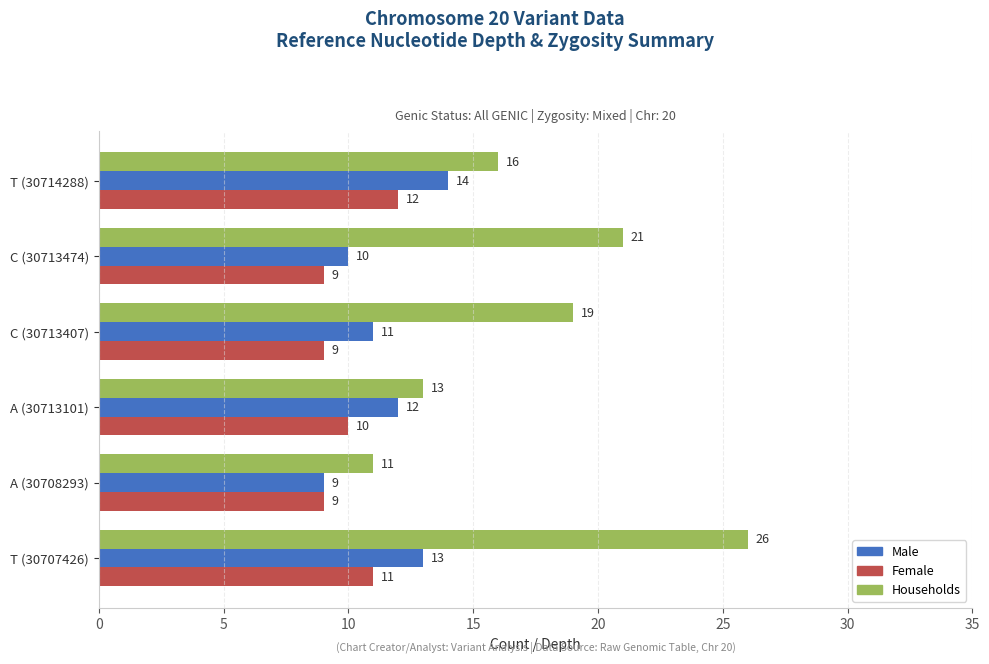

The value of Households at C (30713474) is 14. True or false?

False